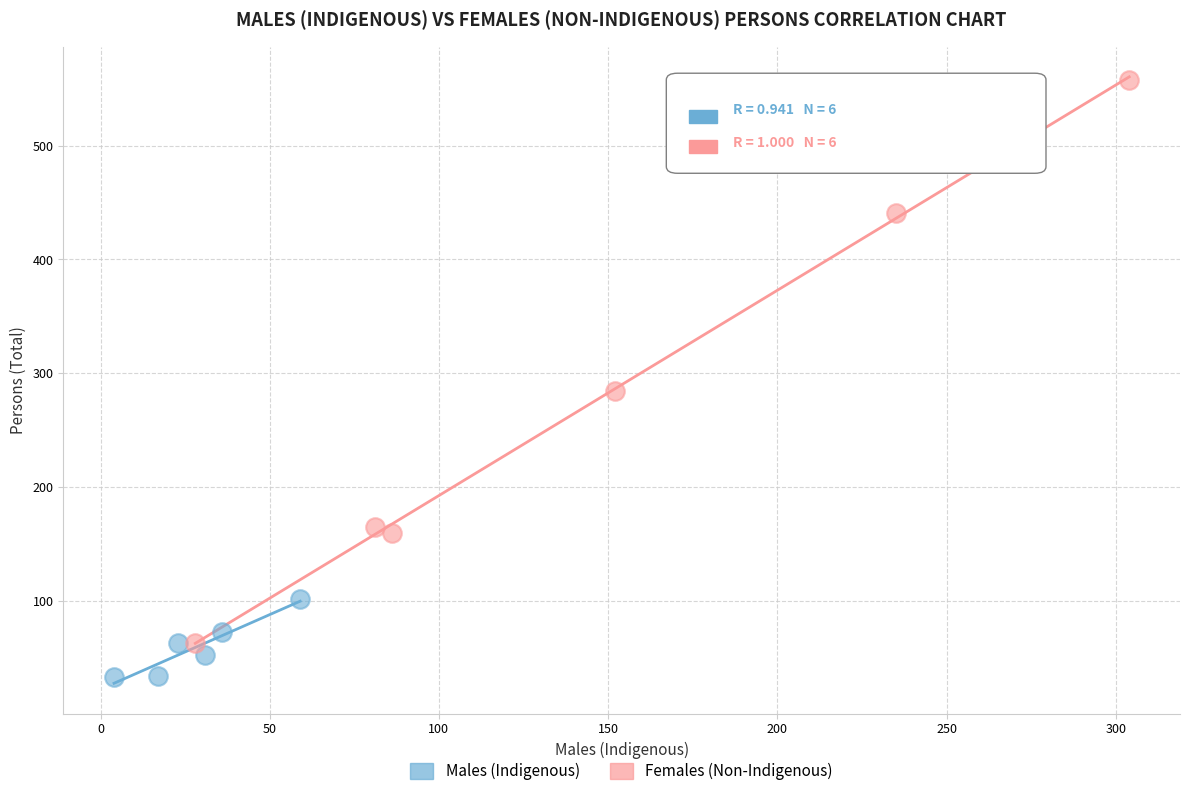

Which series contains the highest Y value?

Females (Non-Indigenous)